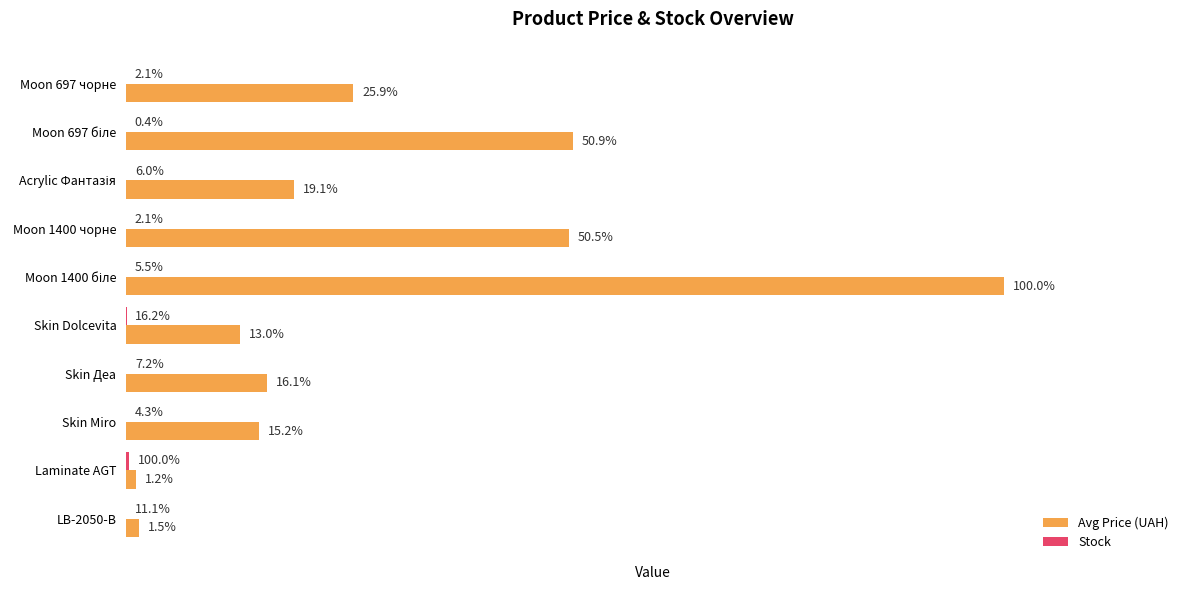

Reading left to right, transcribe all the data shown in this chart.

Avg Price (UAH): 15288.0	30077.8	11312.5	29819.2	59075.7	7680.9	9488.2	8955.1	701.4	905.9
Stock: 5.0	1.0	14.0	5.0	13.0	38.0	17.0	10.0	235.0	26.0